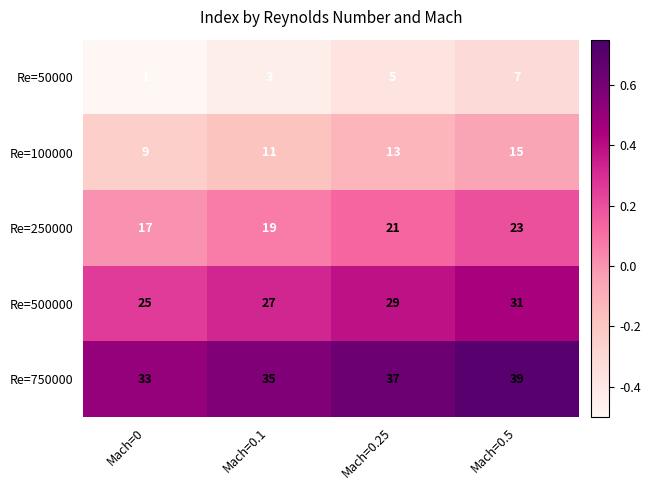

Rank the series by their maximum value, from highest to lowest.

Re=750000, Re=500000, Re=250000, Re=100000, Re=50000